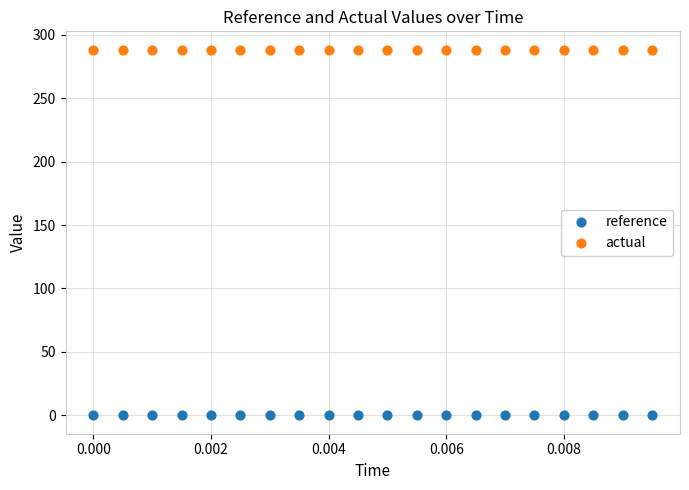

Which series contains the lowest Y value?

reference